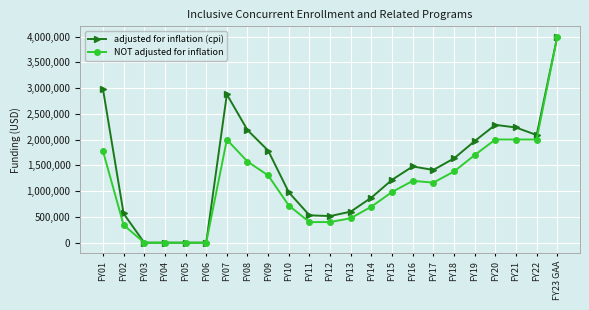

Rank the series by their average value, from highest to lowest.

adjusted for inflation (cpi), NOT adjusted for inflation